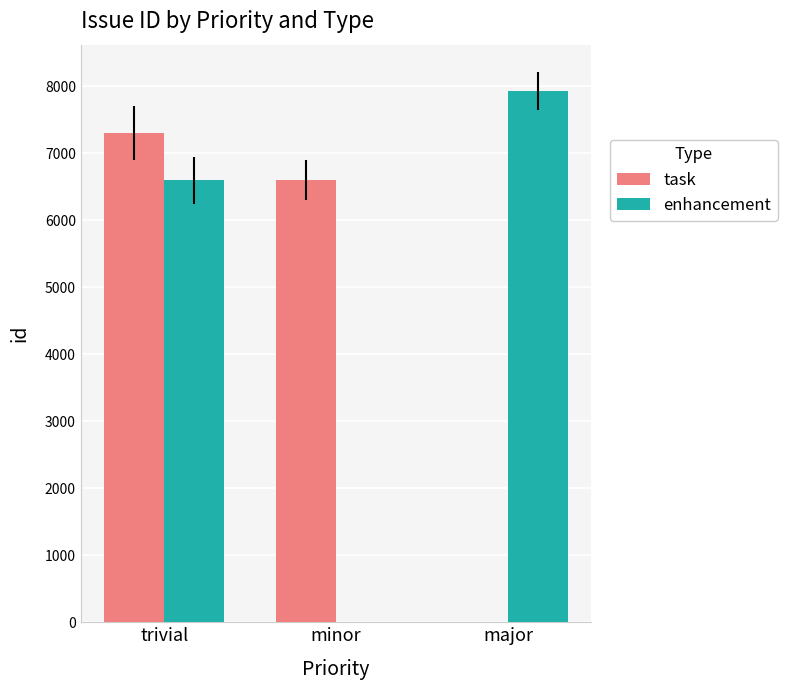

What is the maximum value for task?

7307